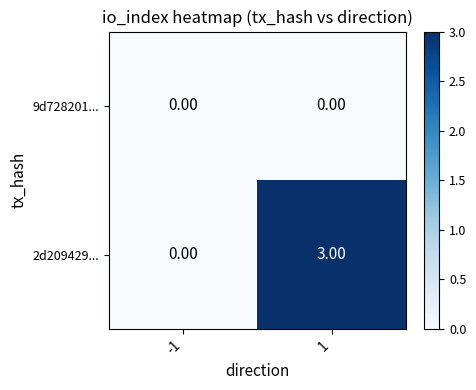

Which series has the widest spread of values?

2d209429...